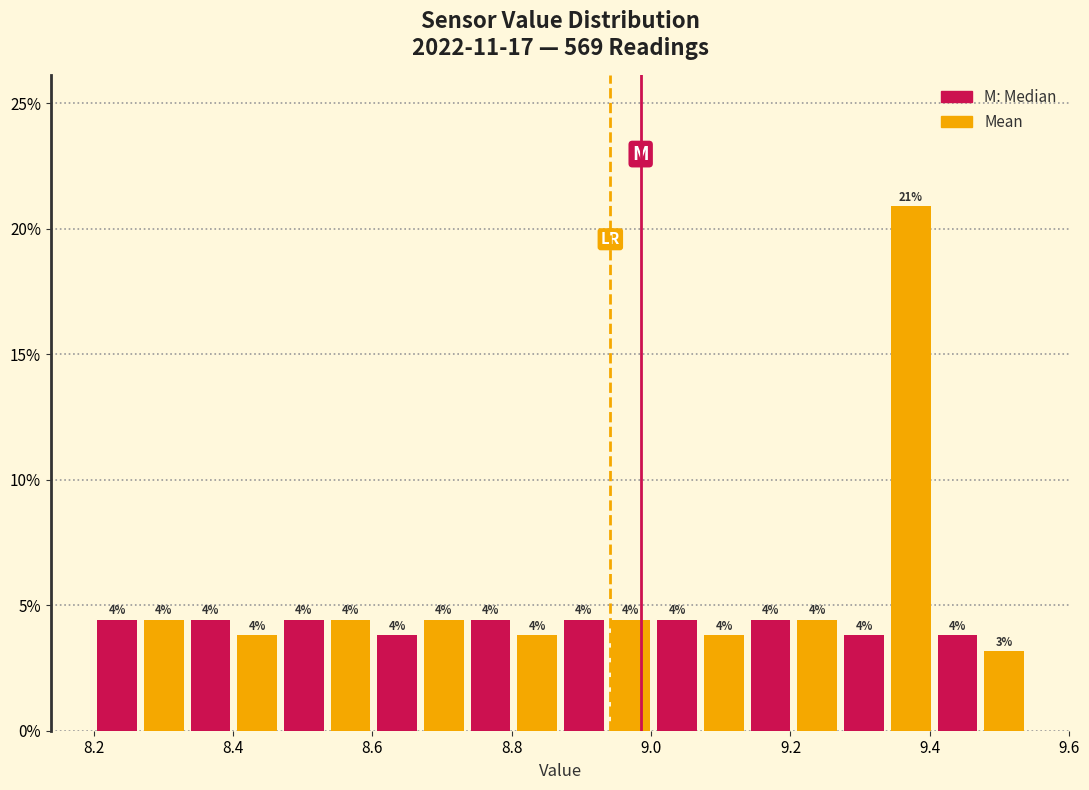

Around what value on the x-axis is the tallest bar? Give the approximate position of its centre, as read against the axis.

9.38